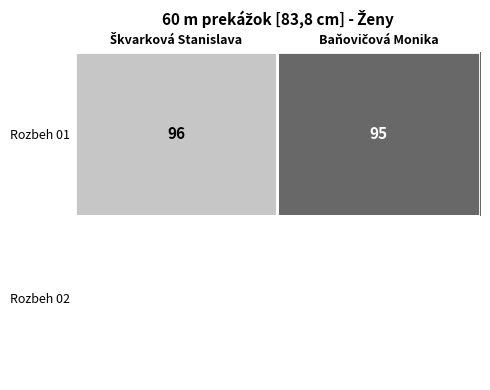

What is the maximum value for Rozbeh 01?

96